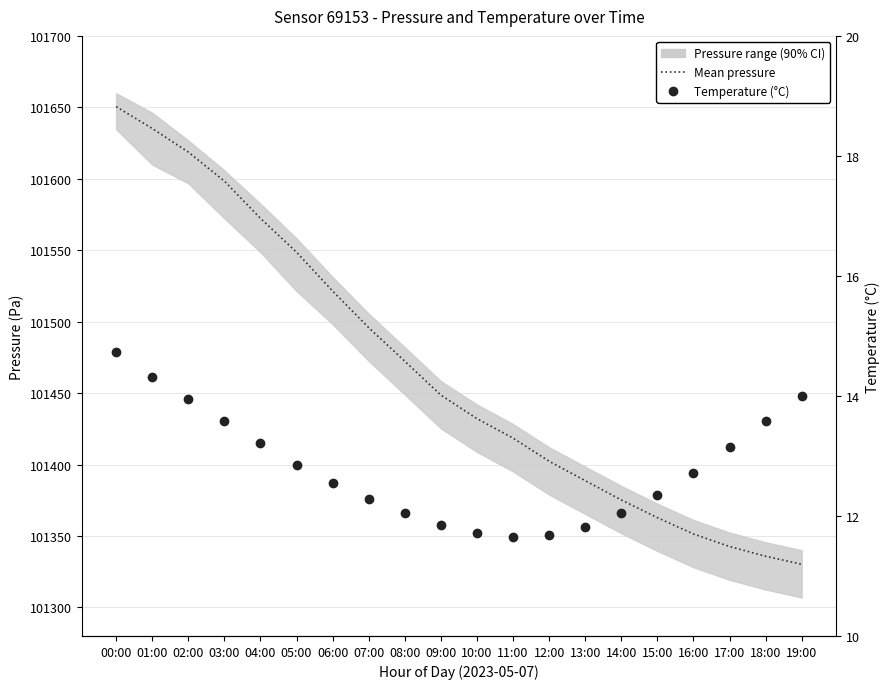

How many series are shown in this chart?

2